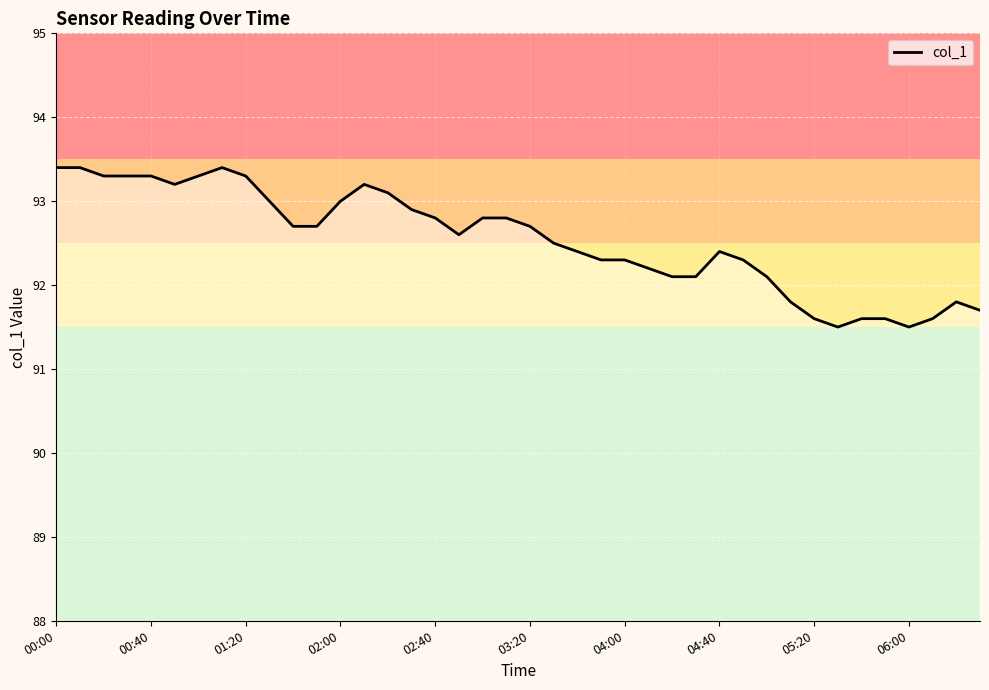

What is the greatest value displayed?

93.4